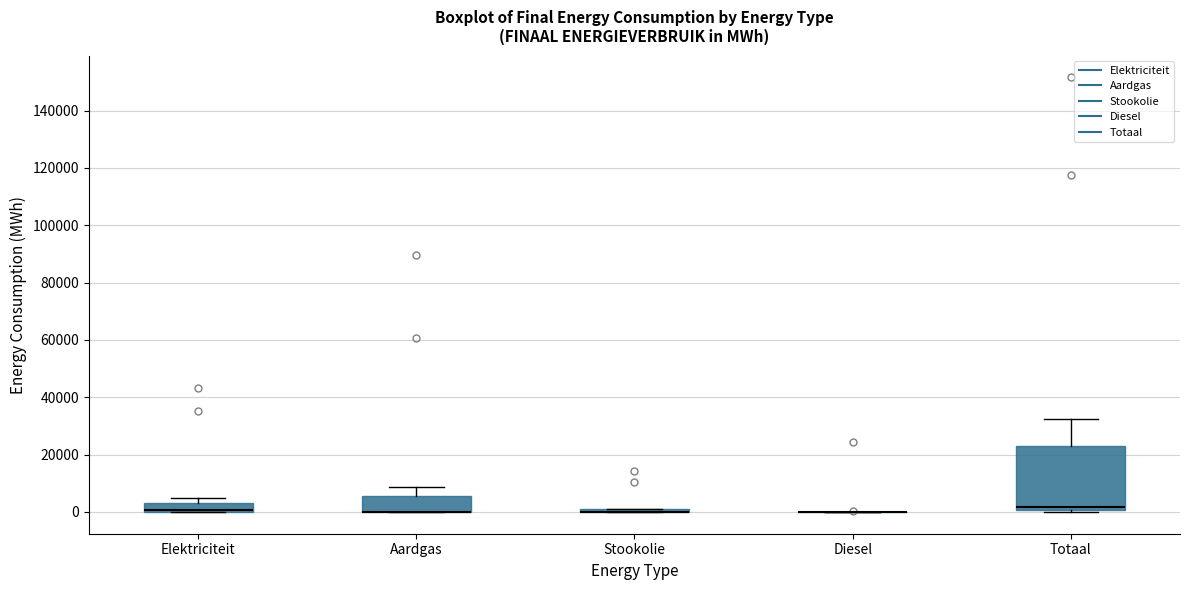

Comparing the boxes themselves (not the whiskers), which one is the tallest?

Totaal